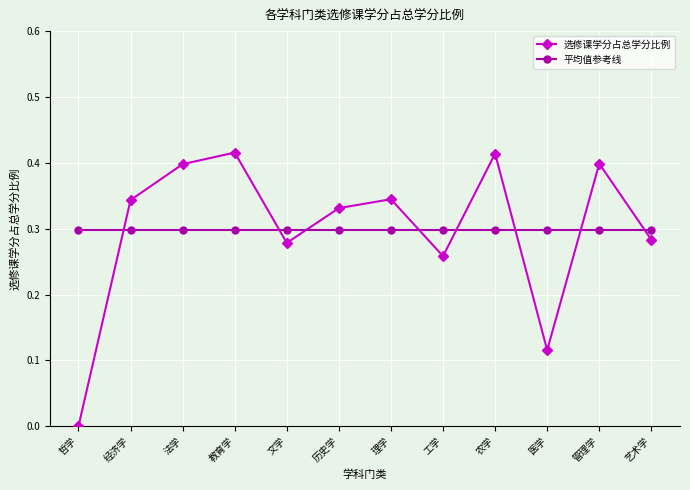

In 选修课学分占总学分比例, how many points are lower than both neighbors (excluding endpoints)?

3